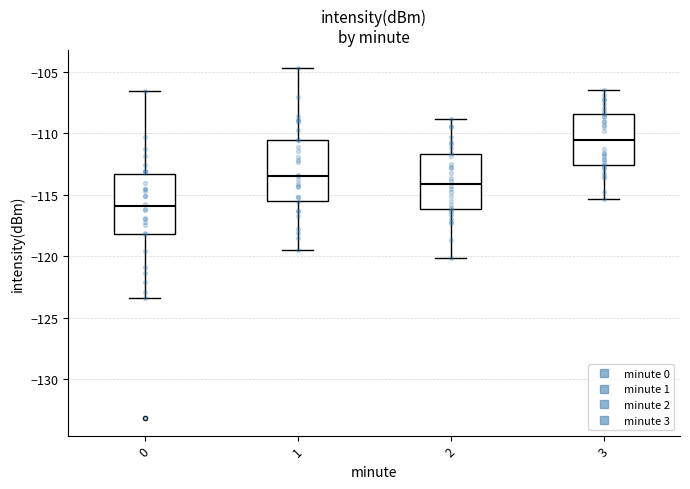

Which box has the highest median line?

3